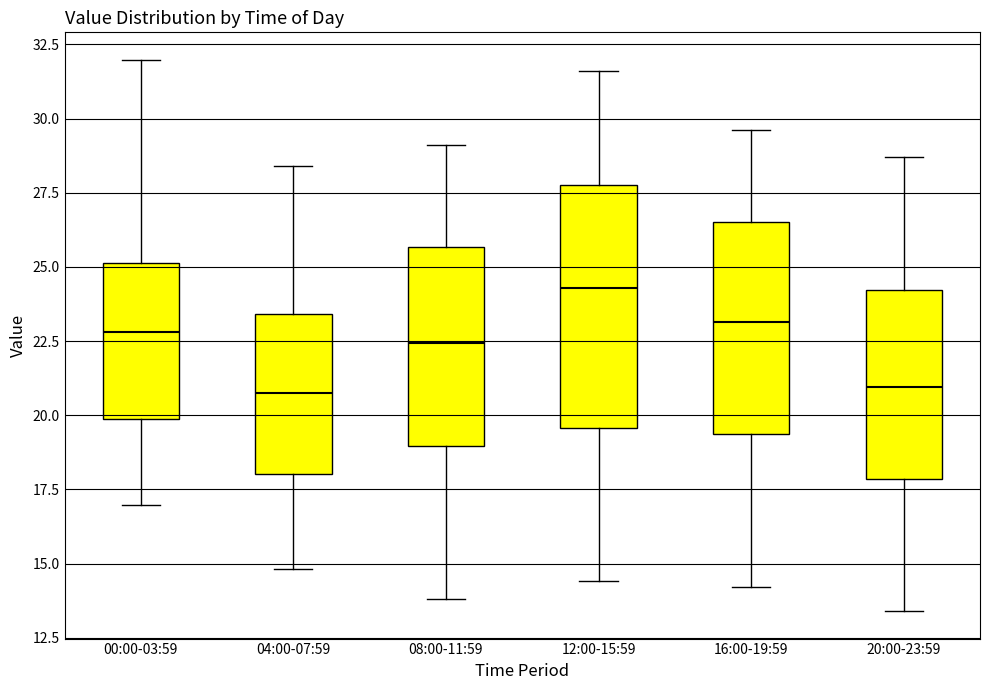

Reading left to right, read every box against the y-axis: the position of its median line, the range the box covers, and the ends of its whiskers. The values are not printed on the chart, so give them approximately, as read against the axis.

00:00-03:59: median 23.0, box 20.0 to 25.0, whiskers 17.0 to 32.0
04:00-07:59: median 21.0, box 18.0 to 23.5, whiskers 15.0 to 28.5
08:00-11:59: median 22.5, box 19.0 to 25.5, whiskers 14.0 to 29.0
12:00-15:59: median 24.5, box 19.5 to 28.0, whiskers 14.5 to 31.5
16:00-19:59: median 23.0, box 19.5 to 26.5, whiskers 14.0 to 29.5
20:00-23:59: median 21.0, box 18.0 to 24.0, whiskers 13.5 to 28.5